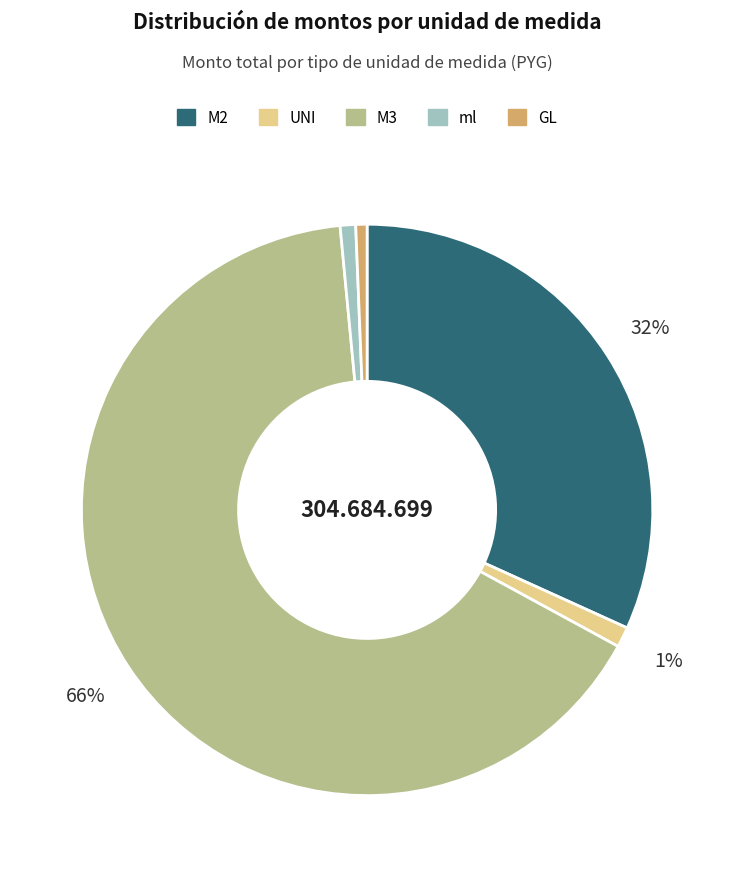

Is it true that ml is 1% of the pie?

True